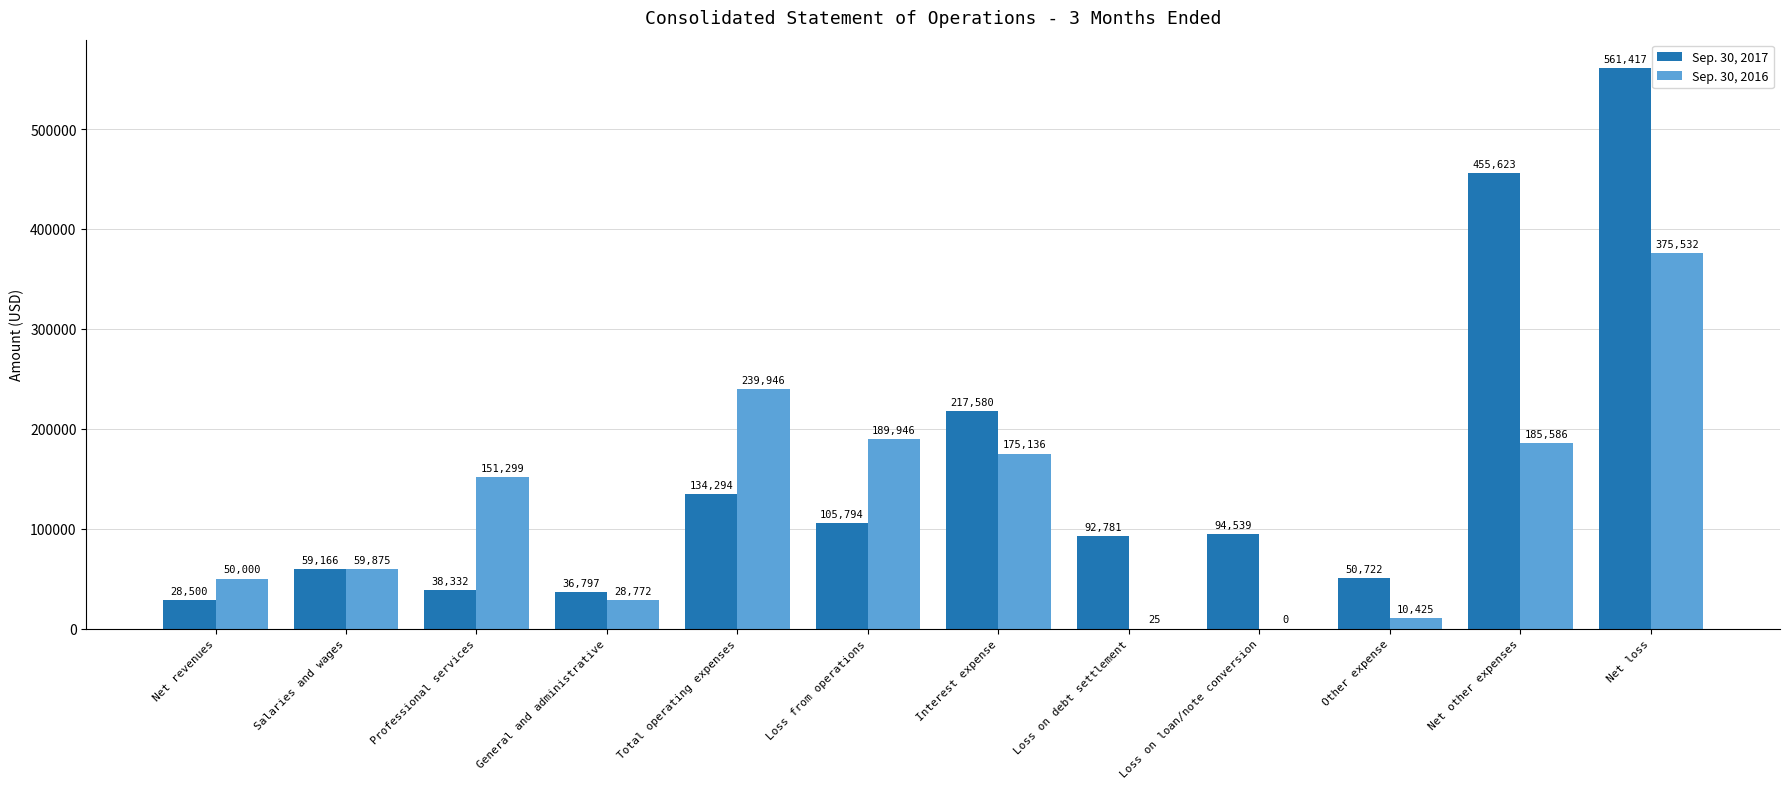

What is the sum of the Sep. 30, 2017 values at Professional services and Other expense?

89054